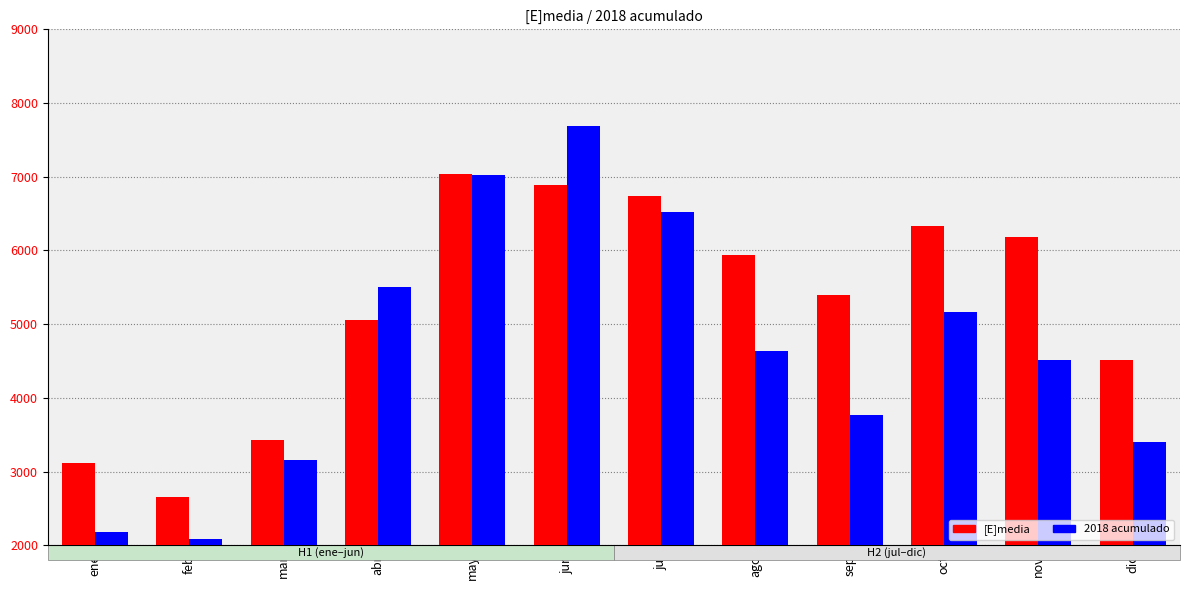

What is the total value across all series at dic?

7916.5